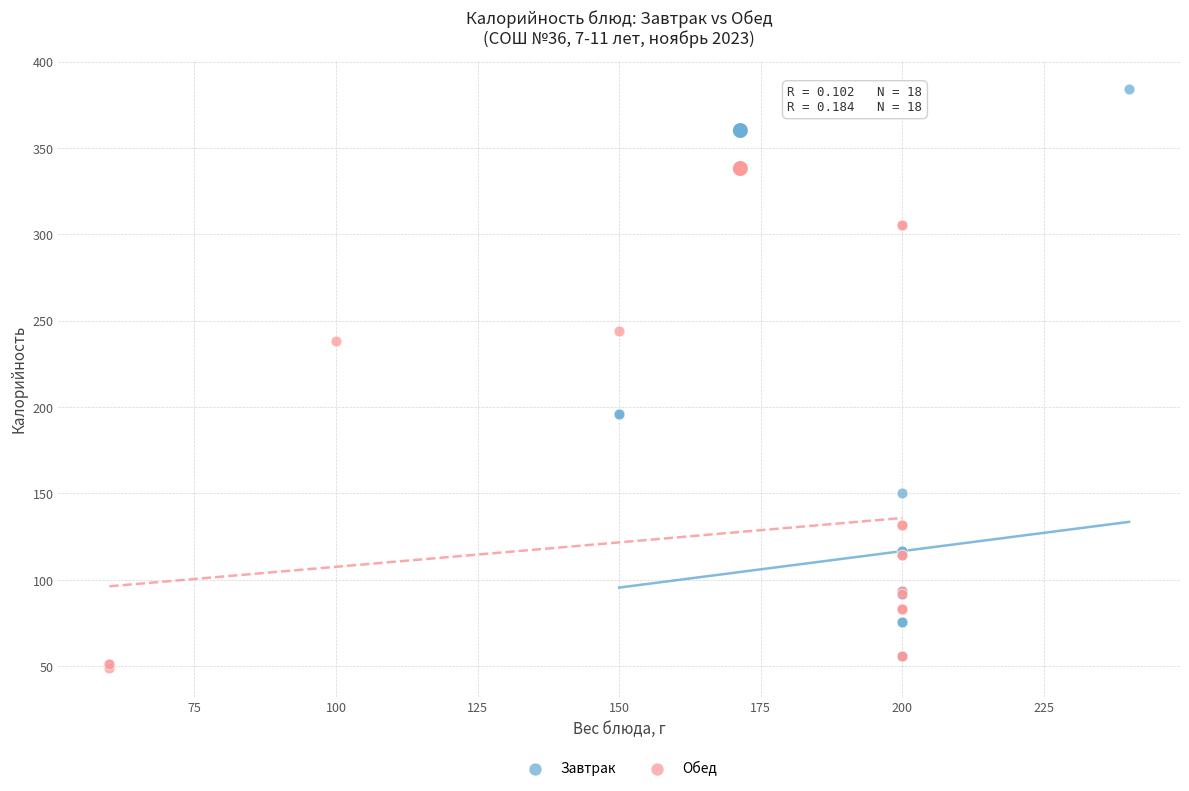

Which series contains the highest Y value?

Завтрак